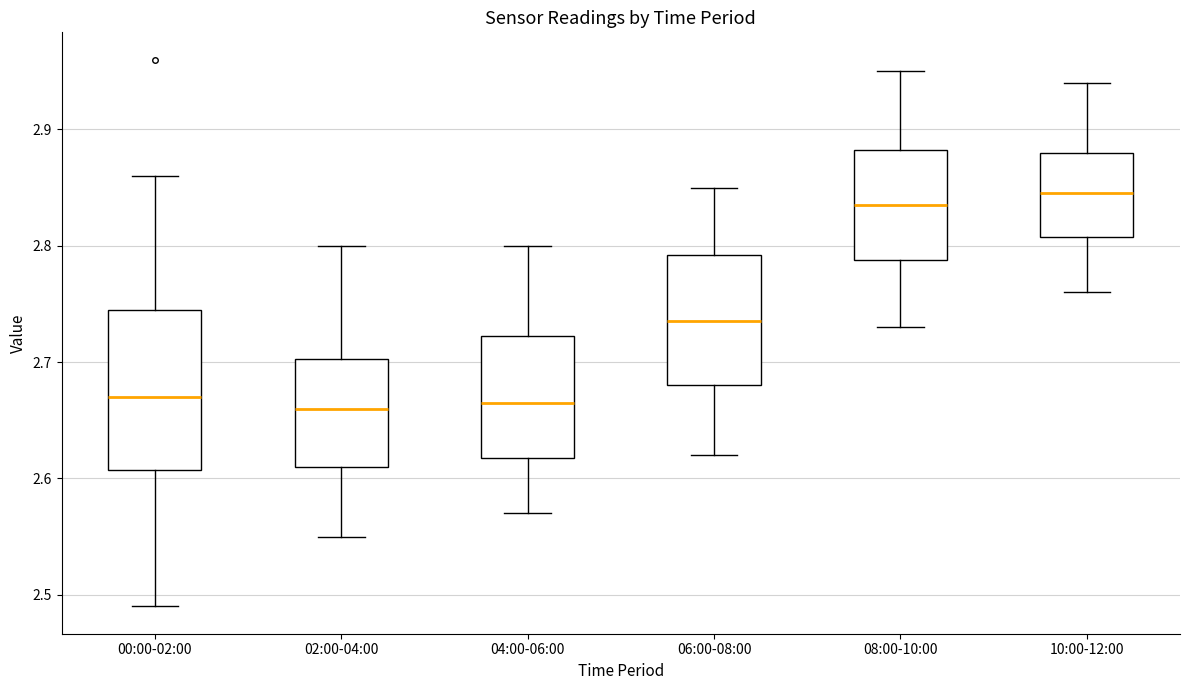

Where is the upper edge of the box for 08:00-10:00 on the y-axis? The values are not printed on the chart, so give them approximately, as read against the axis.

2.88